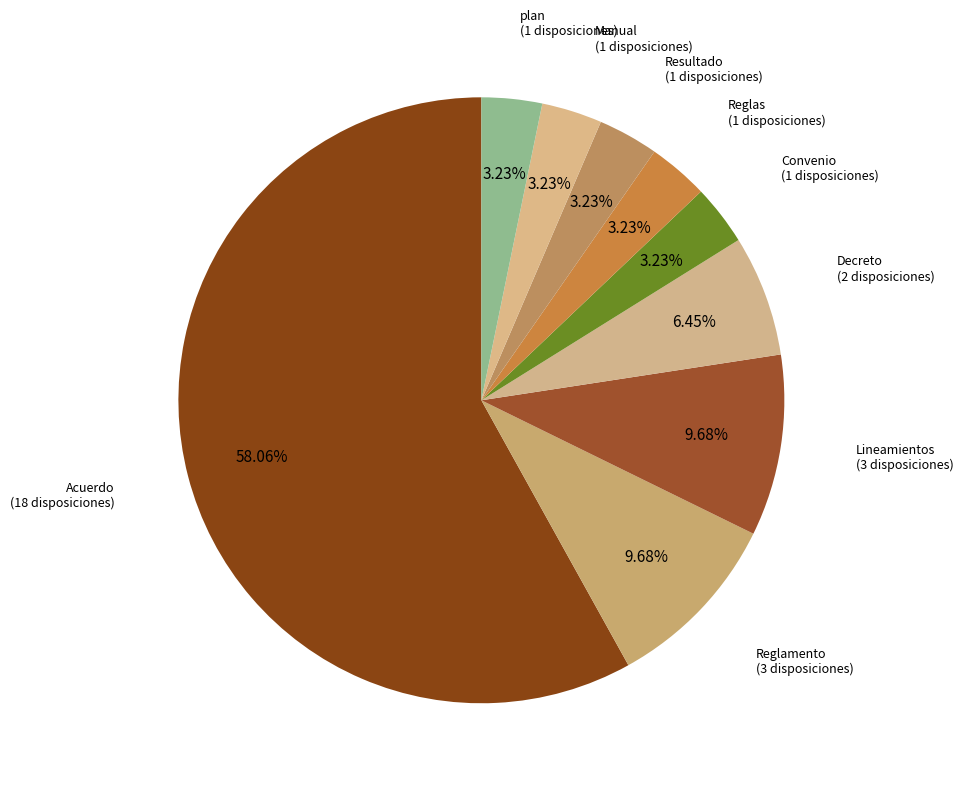

To the nearest percent, what is the average slice percentage?

11%